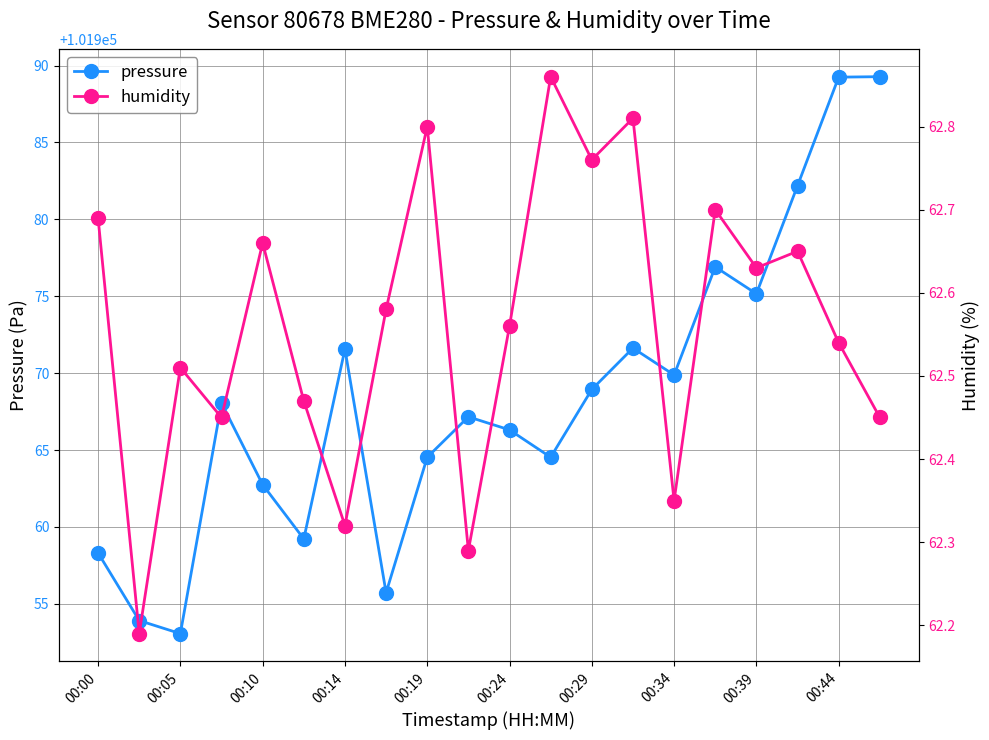

In humidity, how many points are higher than both neighbors (excluding endpoints)?

7